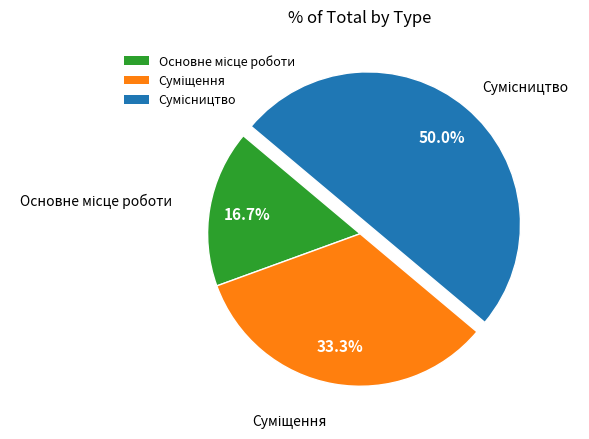

Count the number of slices in the pie.

3